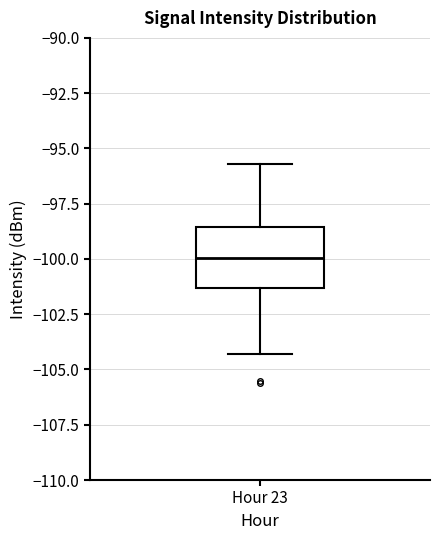

Read this box plot against the y-axis: the position of the median line, the range covered by the box, and the ends of both whiskers. The values are not printed on the chart, so give them approximately, as read against the axis.

median -100.0, box -101.5 to -98.5, whiskers -104.5 to -95.5